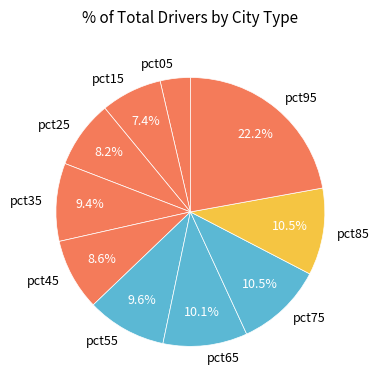

How many segments does this pie chart have?

10